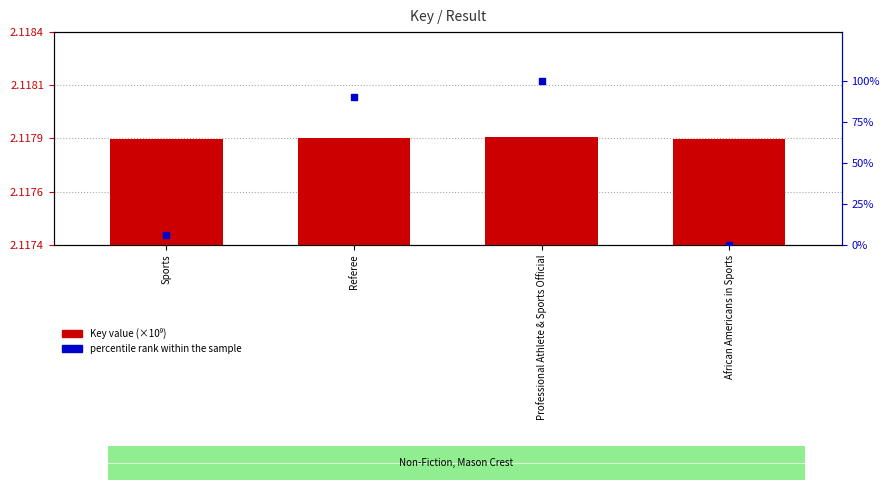

What is the total value across all series at Professional Athlete & Sports Official?

102.1